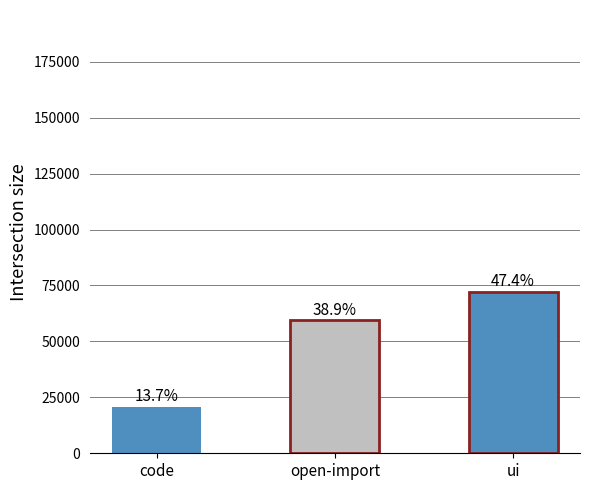

What is the ratio of the value at ui to the value at code?

3.5